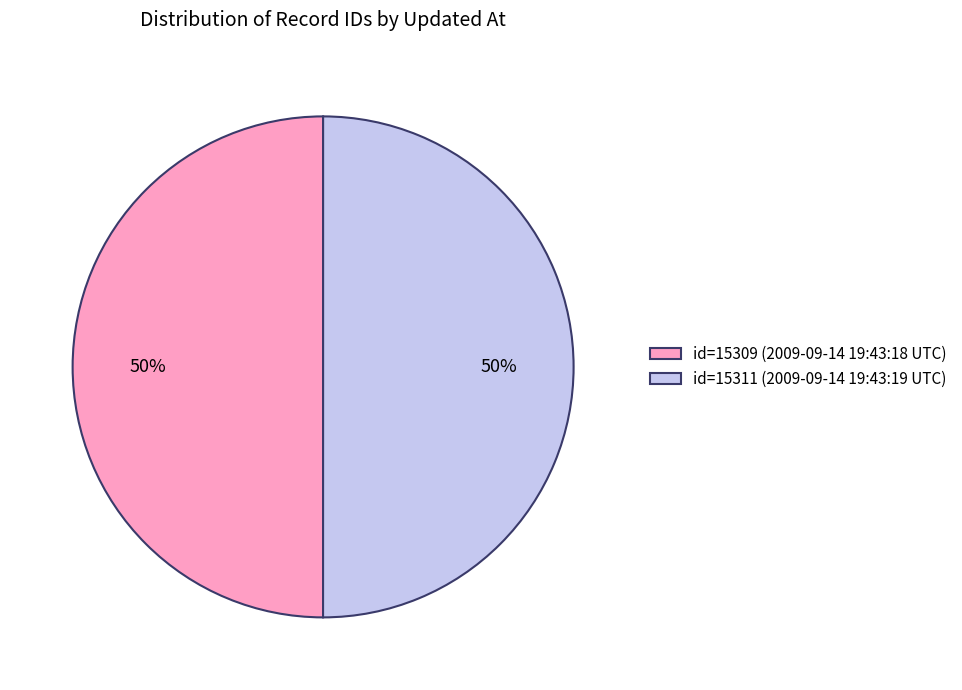

To the nearest percent, what is the combined percentage of id=15311 (2009-09-14 19:43:19 UTC) and id=15309 (2009-09-14 19:43:18 UTC)?

100%